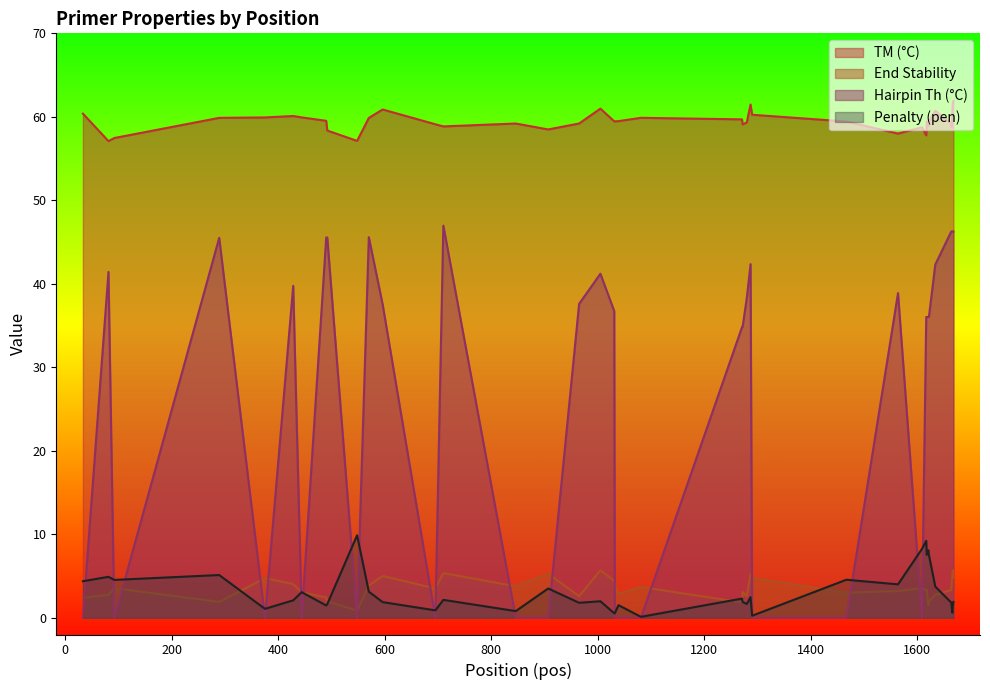

Reading right to left, extract all data points from this chart.

PRIMER_RIGHT_0_TM: 1668=61.9	1667=61.6	1666=60.6	1665=58.7	1664=59.2	1634=60.7	1622=59.5	1621=58.9	1618=59.5	1617=57.8	1609=58.7	1564=58.0	1467=59.4	1290=60.2	1287=61.5	1280=59.3	1272=59.1	1271=59.7	1081=59.9	1039=59.5	1032=59.5	1031=59.5	1005=61.0	965=59.2	907=58.5	846=59.2	710=58.9	695=59.1	596=60.9	570=59.9	548=57.1	492=58.4	490=59.5	444=59.9	428=60.1	375=59.9	289=59.9	92=57.5	81=57.1	33=60.4
PRIMER_RIGHT_0_END_STABILITY: 1668=4.8	1667=5.7	1666=5.1	1665=4.3	1664=3.3	1634=2.7	1622=2.0	1621=1.5	1618=3.4	1617=3.4	1609=3.6	1564=3.2	1467=3.0	1290=4.8	1287=5.3	1280=2.6	1272=3.1	1271=1.9	1081=3.7	1039=2.9	1032=3.9	1031=4.5	1005=5.7	965=2.6	907=5.3	846=3.8	710=5.4	695=3.5	596=5.0	570=3.9	548=0.9	492=2.0	490=2.4	444=3.1	428=4.0	375=4.8	289=1.9	92=3.5	81=2.8	33=2.4
PRIMER_RIGHT_0_HAIRPIN_TH: 1668=46.3	1667=46.3	1666=46.3	1665=46.3	1664=46.3	1634=42.3	1622=36.0	1621=36.0	1618=36.0	1617=36.0	1609=0.0	1564=38.9	1467=0.0	1290=0.0	1287=42.4	1280=38.3	1272=34.8	1271=34.8	1081=0.0	1039=0.0	1032=0.0	1031=36.7	1005=41.2	965=37.6	907=0.0	846=0.0	710=47.0	695=0.0	596=37.5	570=45.6	548=0.0	492=45.5	490=45.5	444=0.0	428=39.8	375=0.0	289=45.5	92=0.0	81=41.4	33=0.0
pen: 1668=1.9	1667=1.6	1666=0.6	1665=1.3	1664=1.8	1634=3.7	1622=7.5	1621=8.1	1618=7.5	1617=9.2	1609=8.3	1564=4.0	1467=4.6	1290=0.2	1287=2.5	1280=1.7	1272=1.9	1271=2.3	1081=0.1	1039=1.5	1032=0.5	1031=0.5	1005=2.0	965=1.8	907=3.5	846=0.8	710=2.1	695=0.9	596=1.9	570=3.1	548=9.9	492=1.6	490=1.5	444=3.1	428=2.1	375=1.1	289=5.1	92=4.5	81=4.9	33=4.4